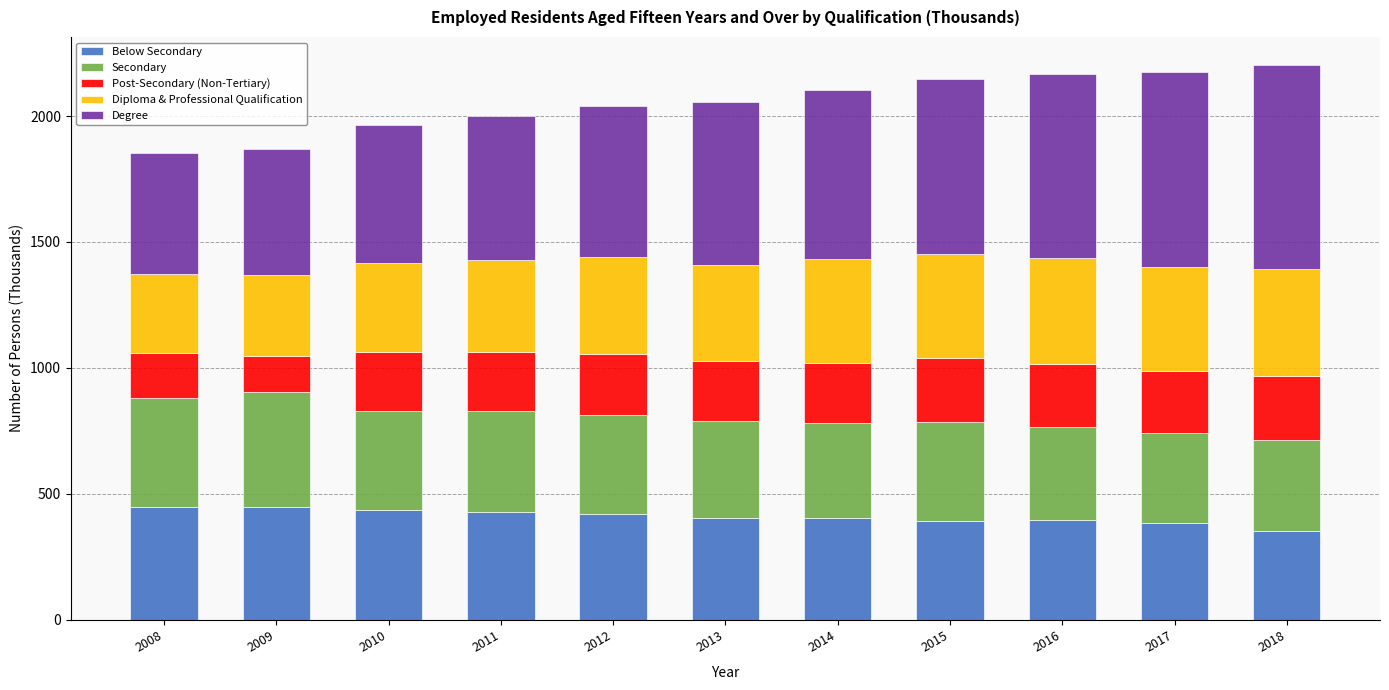

What is the total value across all series at 2011?

1999.0